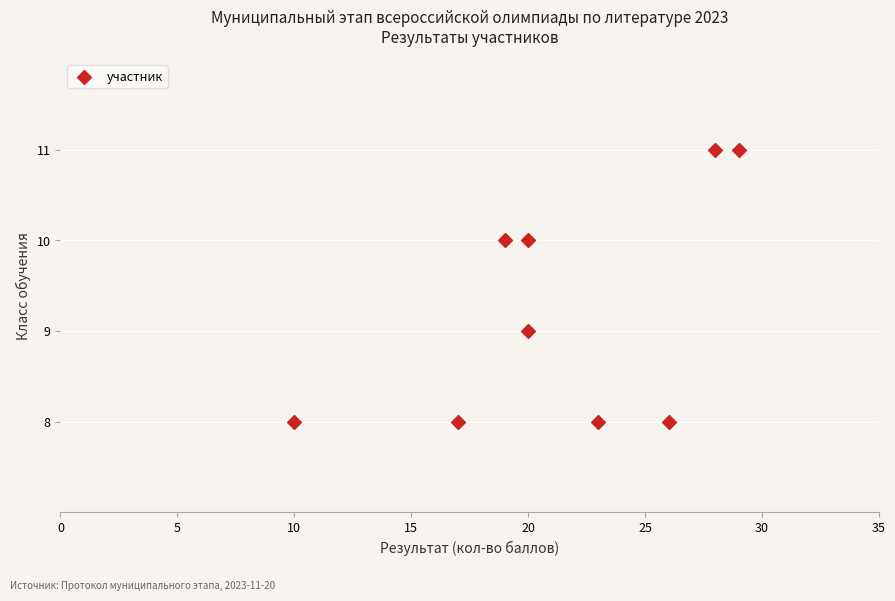

What is the range of X values (max minus min)?

19